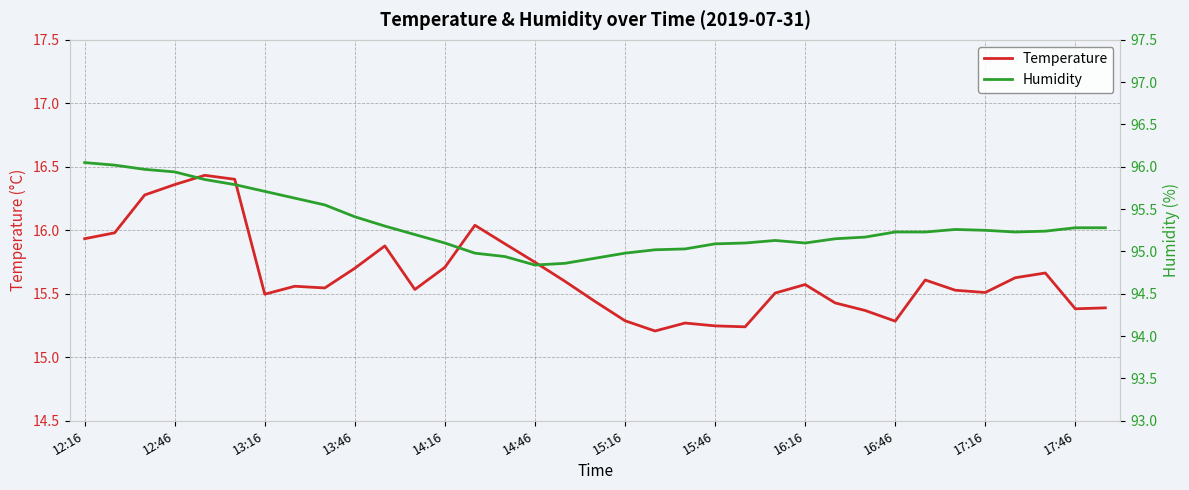

The value of Temperature at 13:46 is 15.7. True or false?

True